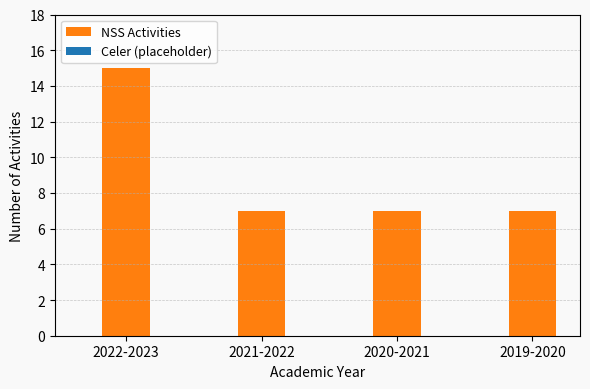

Between 2021-2022 and 2022-2023, which is larger?

2022-2023